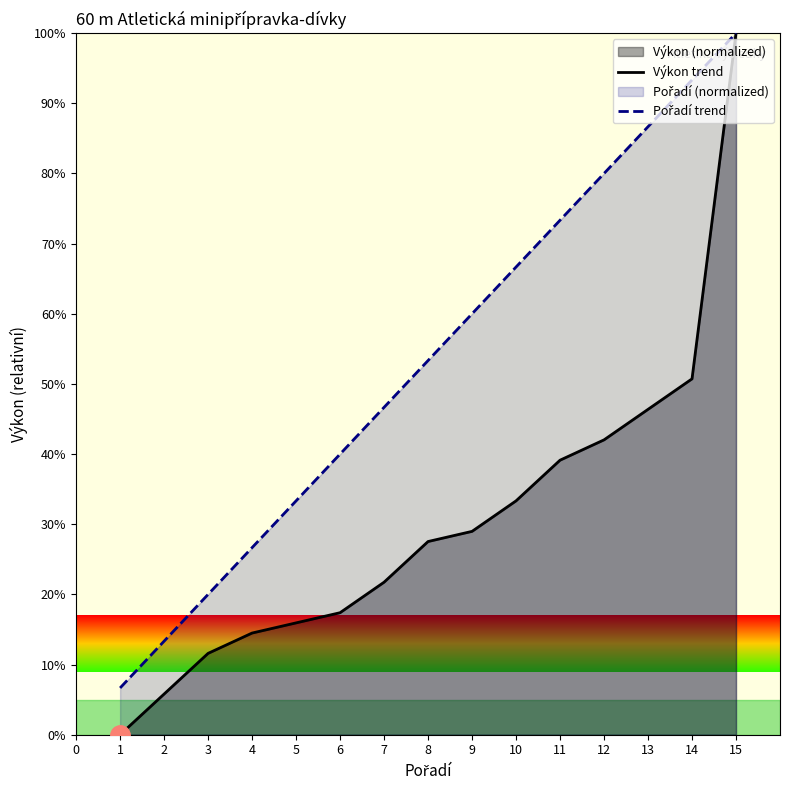

Which series has the largest total across all categories?

Pořadí trend